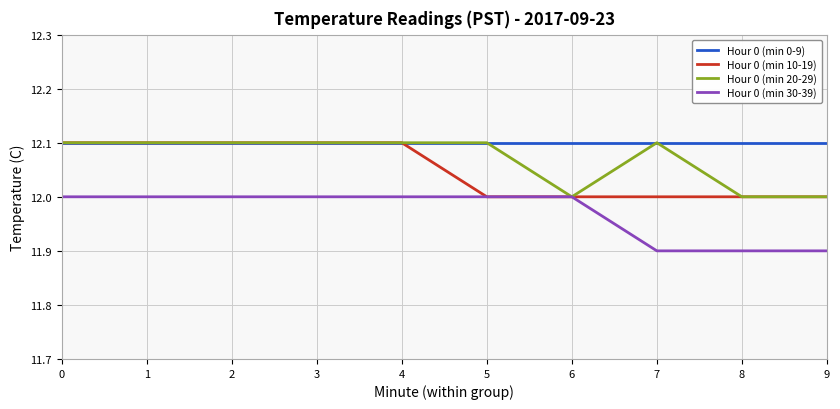

Reading right to left, extract all data points from this chart.

Hour 0 (min 0-9): 9=12.1	8=12.1	7=12.1	6=12.1	5=12.1	4=12.1	3=12.1	2=12.1	1=12.1	0=12.1
Hour 0 (min 10-19): 9=12.0	8=12.0	7=12.0	6=12.0	5=12.0	4=12.1	3=12.1	2=12.1	1=12.1	0=12.1
Hour 0 (min 20-29): 9=12.0	8=12.0	7=12.1	6=12.0	5=12.1	4=12.1	3=12.1	2=12.1	1=12.1	0=12.1
Hour 0 (min 30-39): 9=11.9	8=11.9	7=11.9	6=12.0	5=12.0	4=12.0	3=12.0	2=12.0	1=12.0	0=12.0